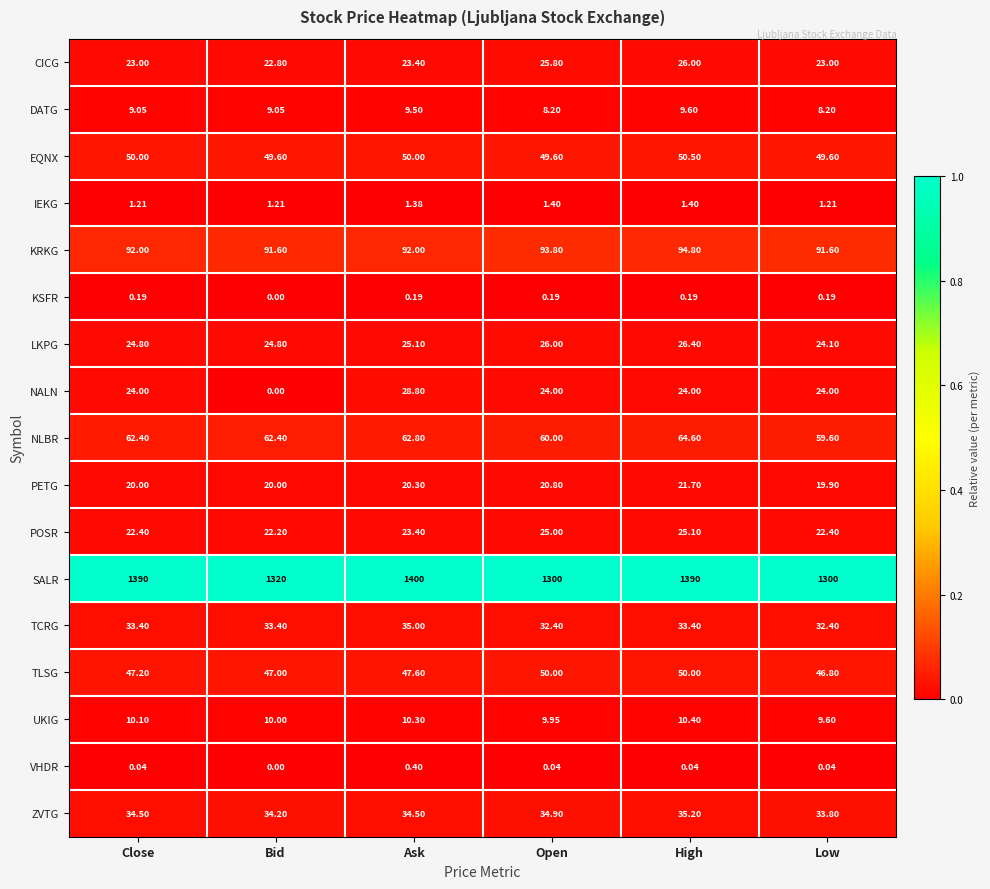

At which category does the chart reach its peak across all series?

Ask